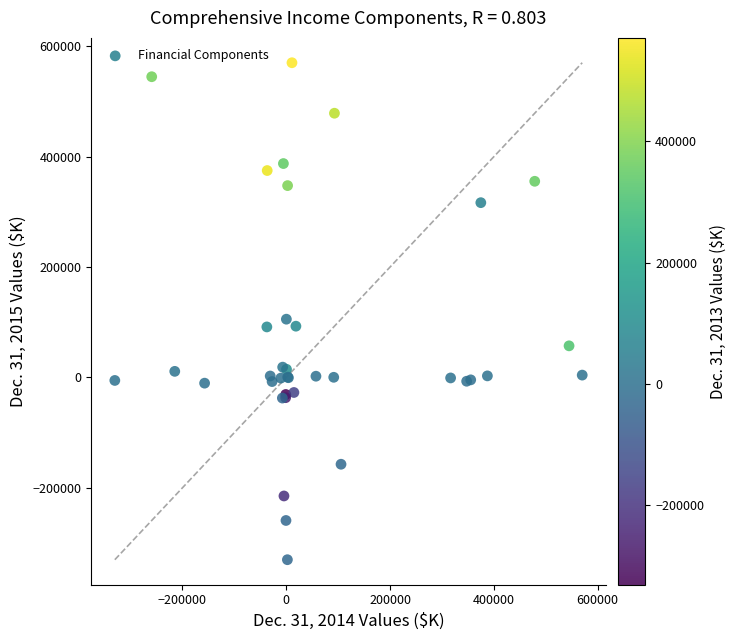

What Y value in the scatter plot is closest to 119931?

105500